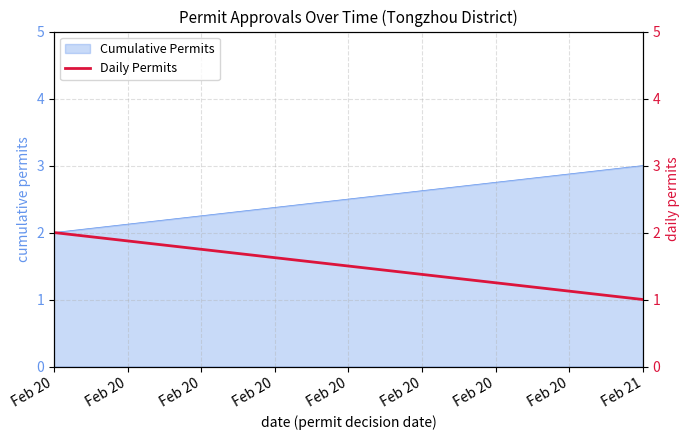

Rank the categories by value from highest to lowest.

Feb 20, Feb 20